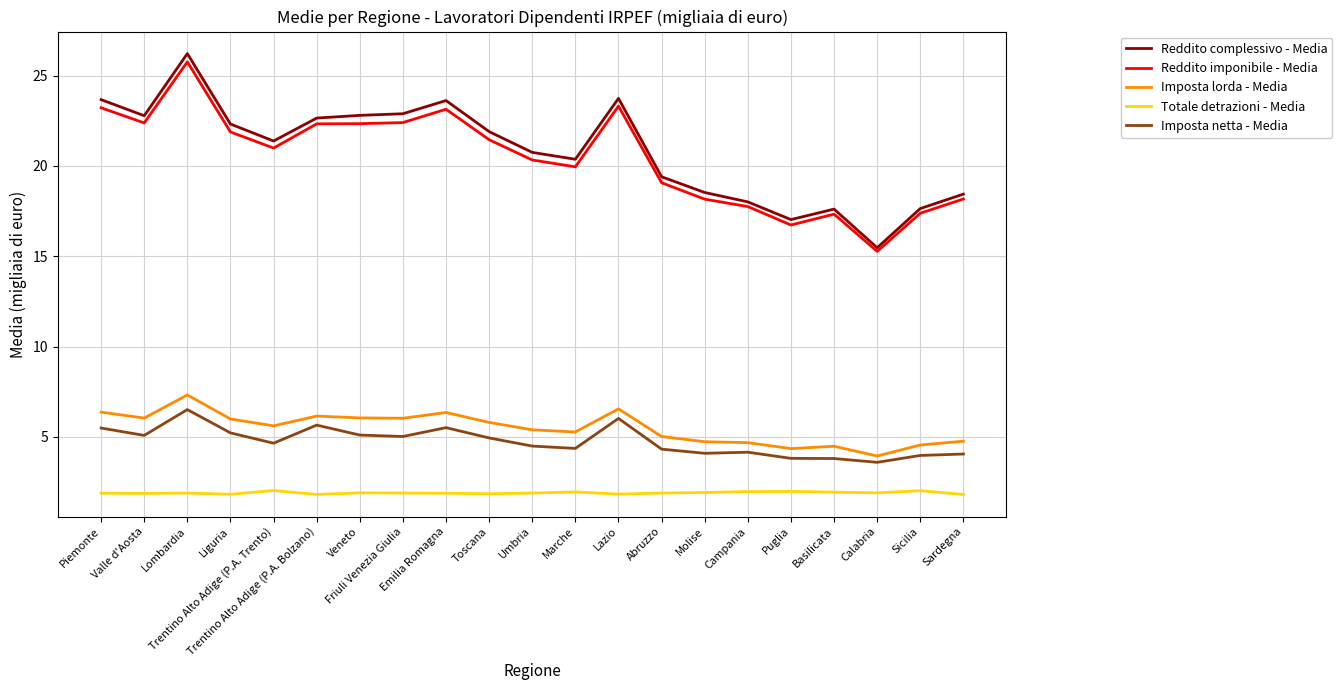

What is the difference between the Reddito imponibile - Media values at Molise and Puglia?

1.4